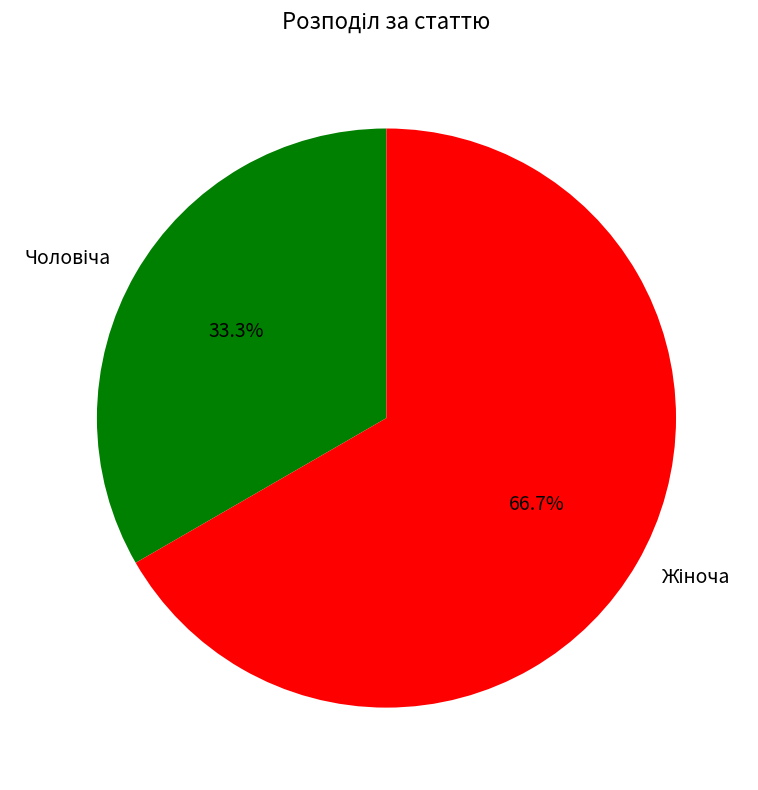

Does any single category account for the majority?

Yes